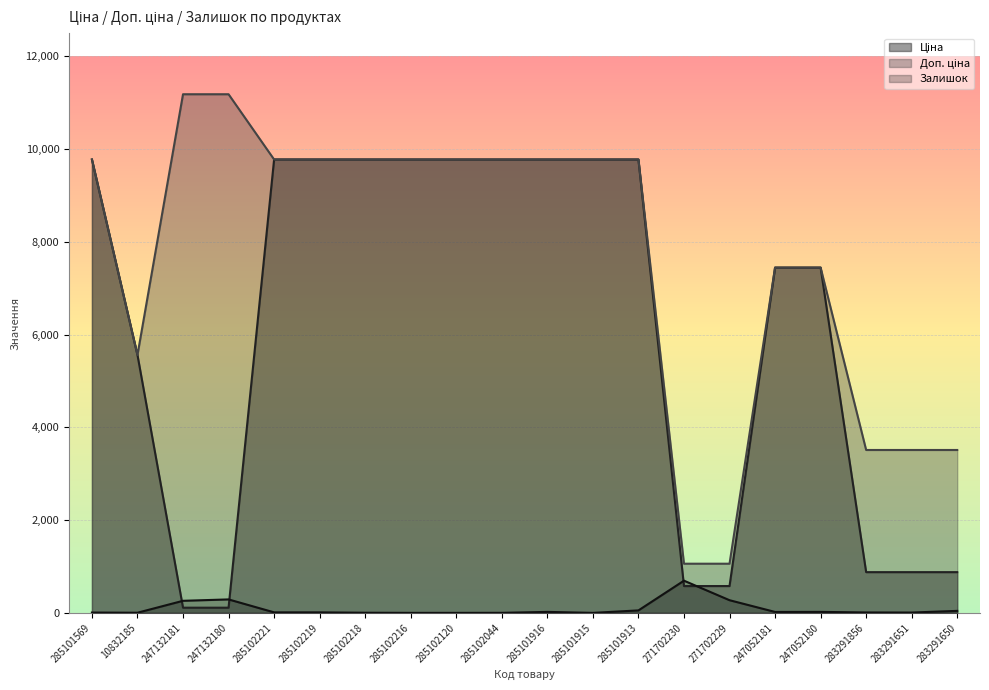

List the series in order of their overall mean, lowest first.

Залишок, Ціна, Доп. ціна